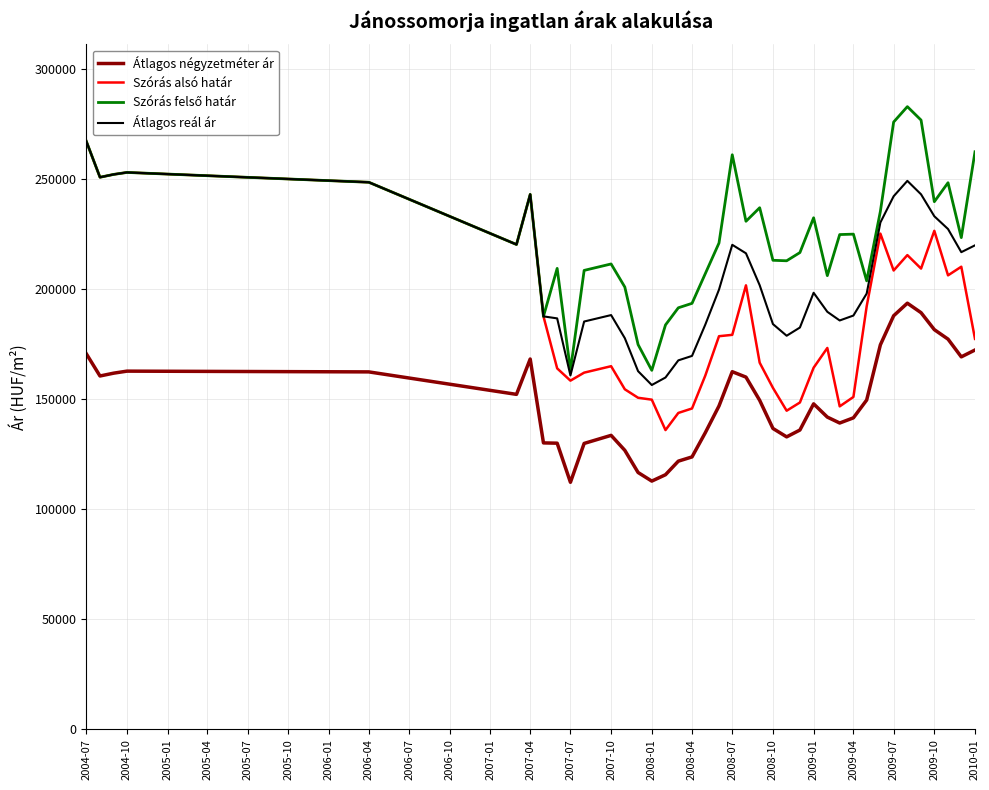

What is the greatest value displayed?

282815